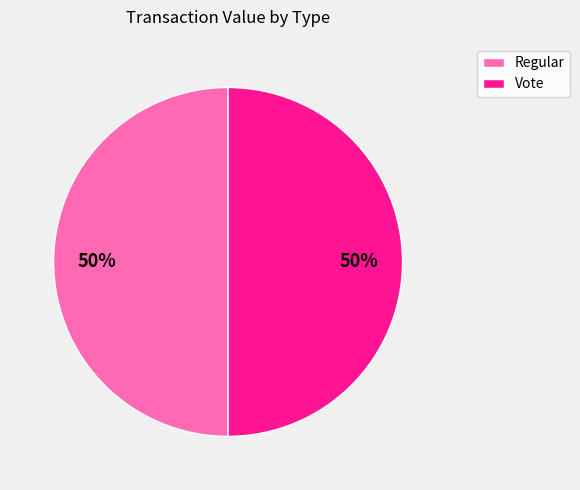

Approximately how many times larger is the value at Regular compared to Vote?

1.0